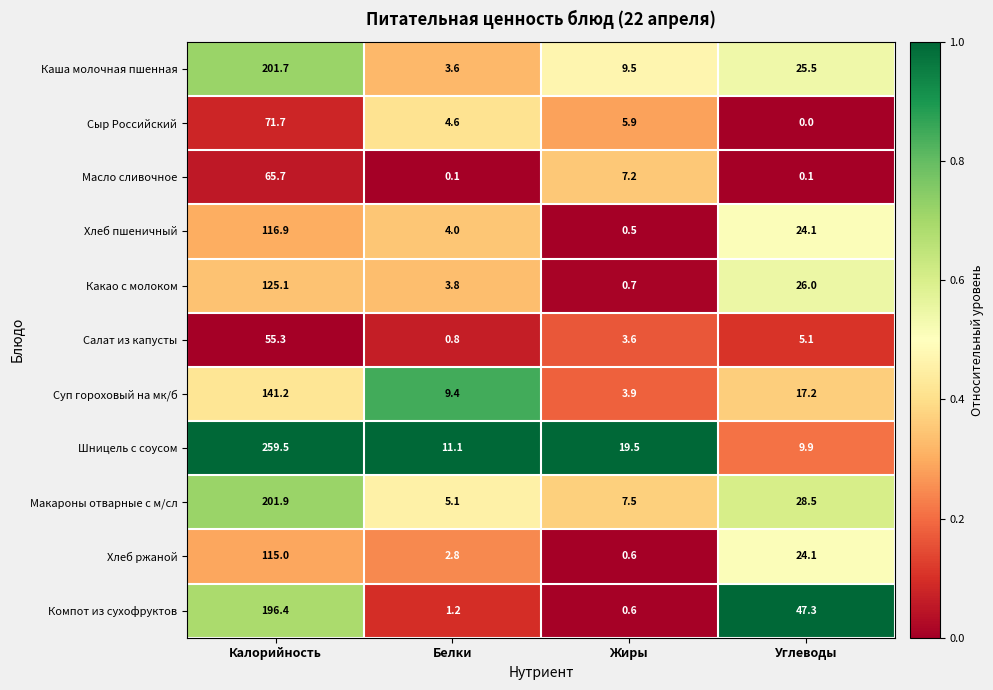

What is the difference between the highest and lowest values at Жиры?

19.0